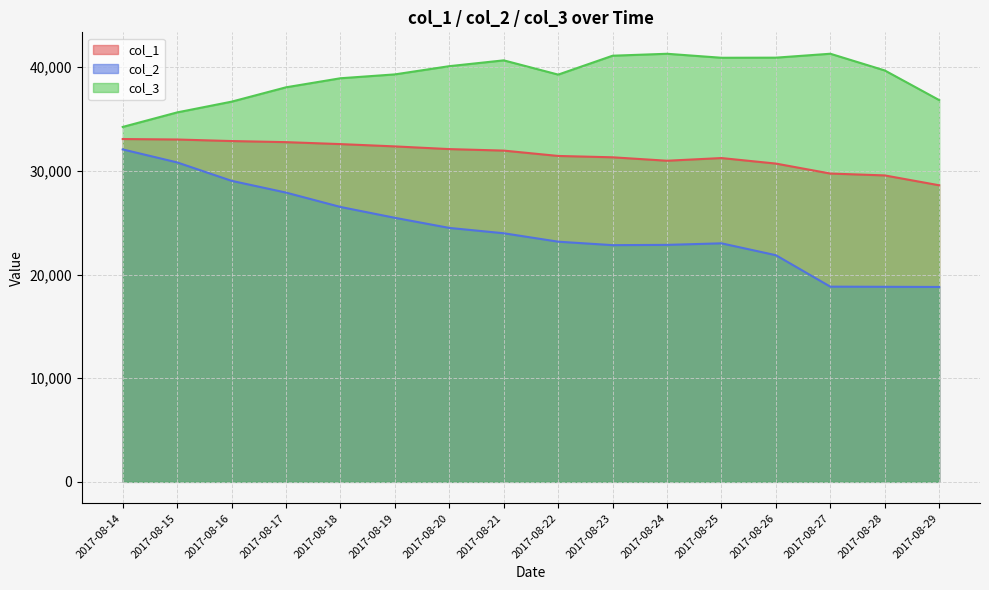

What is the minimum value for col_1?

28610